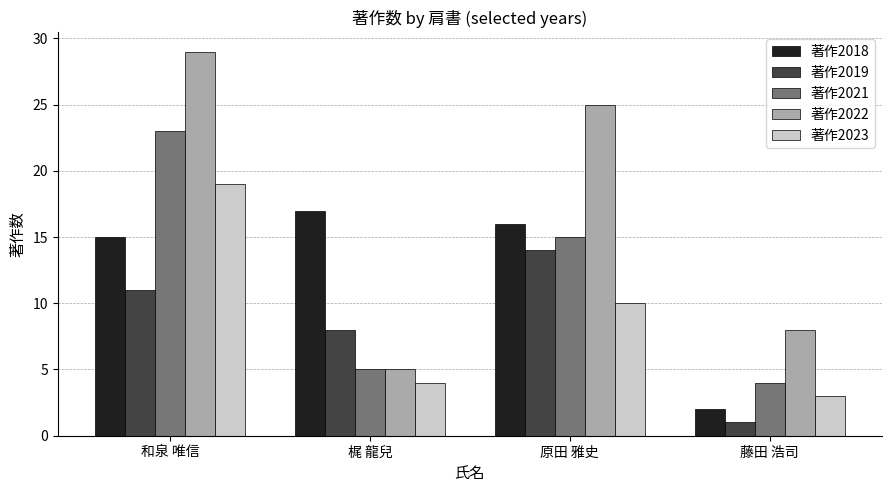

What is the difference between the highest and lowest values at 和泉 唯信?

18